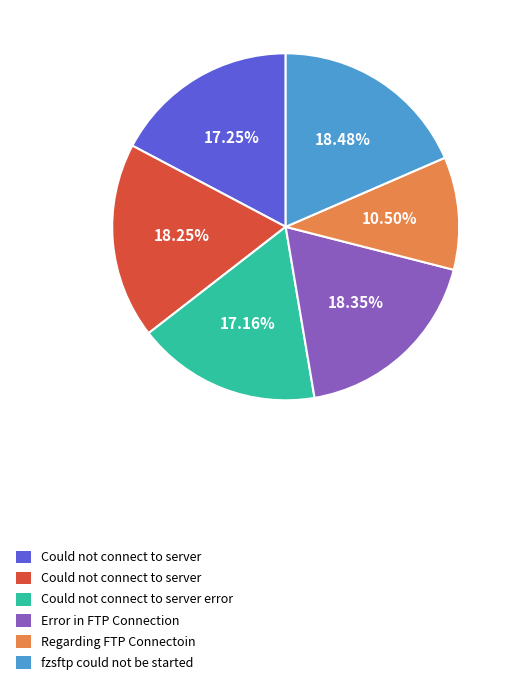

Is there any slice that represents more than half of the pie?

No